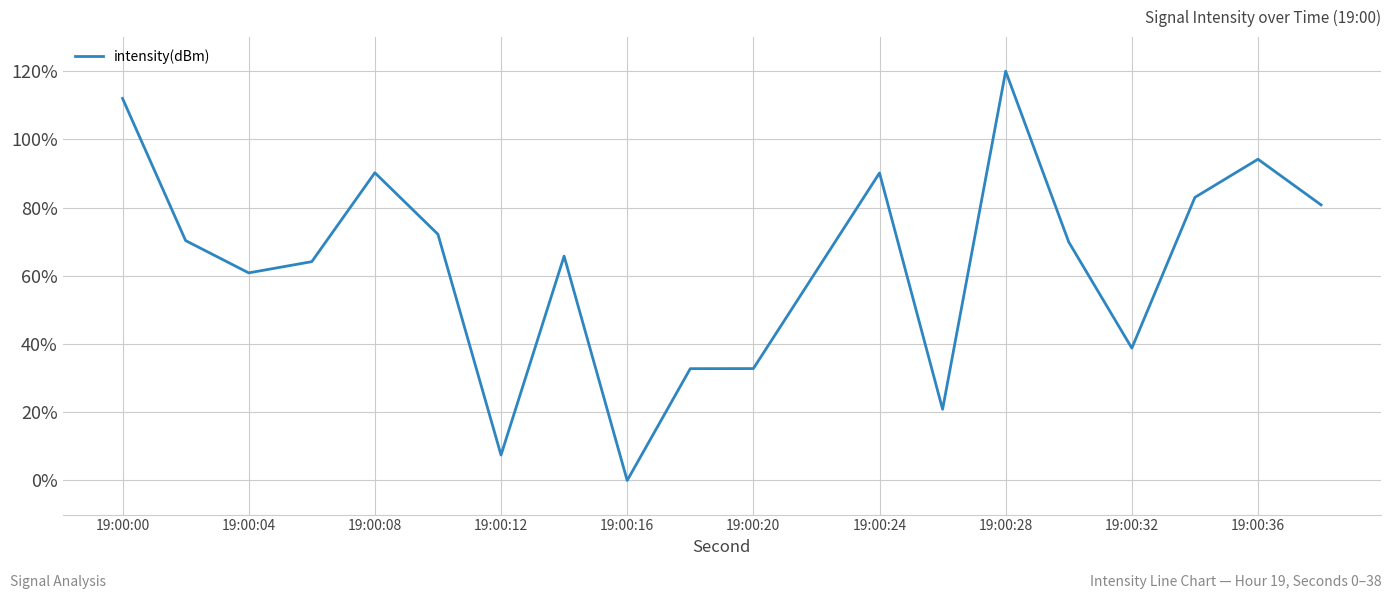

What is the difference between the maximum and minimum values?

120.0